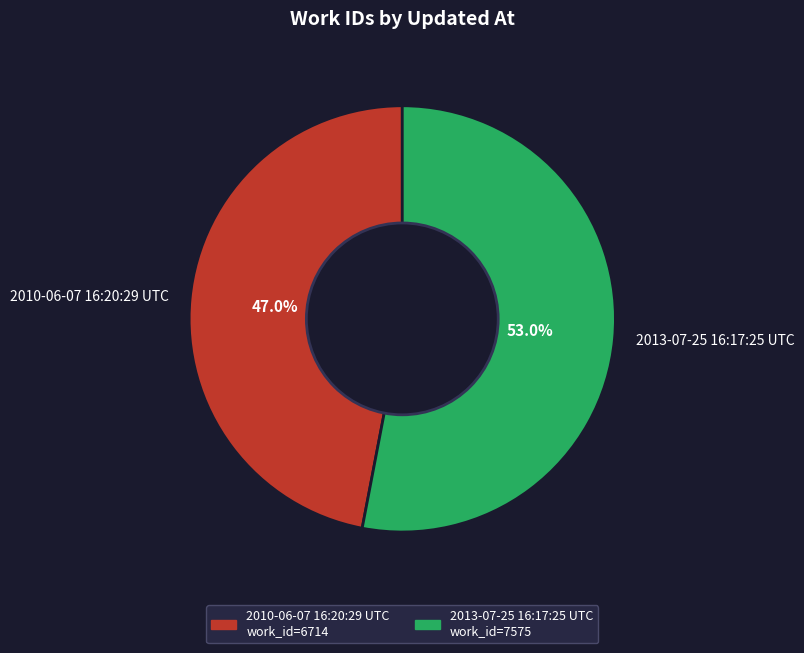

To the nearest percent, what is the combined percentage of 2013-07-25 16:17:25 UTC and 2010-06-07 16:20:29 UTC?

100%